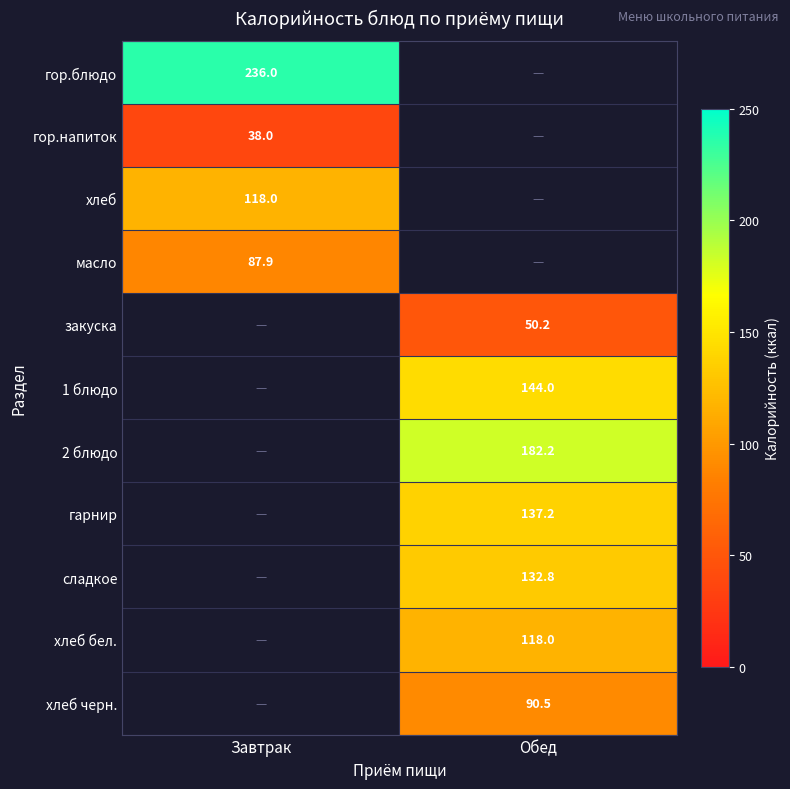

Is it true that гор.блюдо equals 142.8 at Завтрак?

False